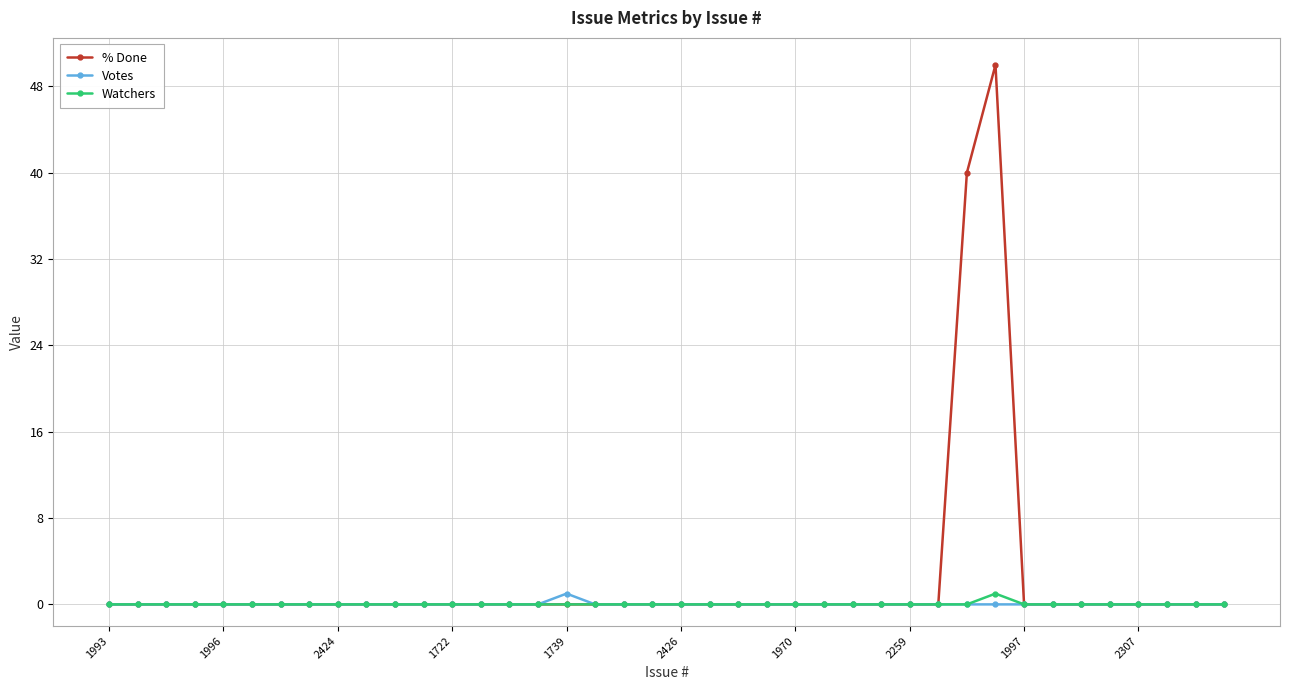

Which series has the largest total across all categories?

% Done